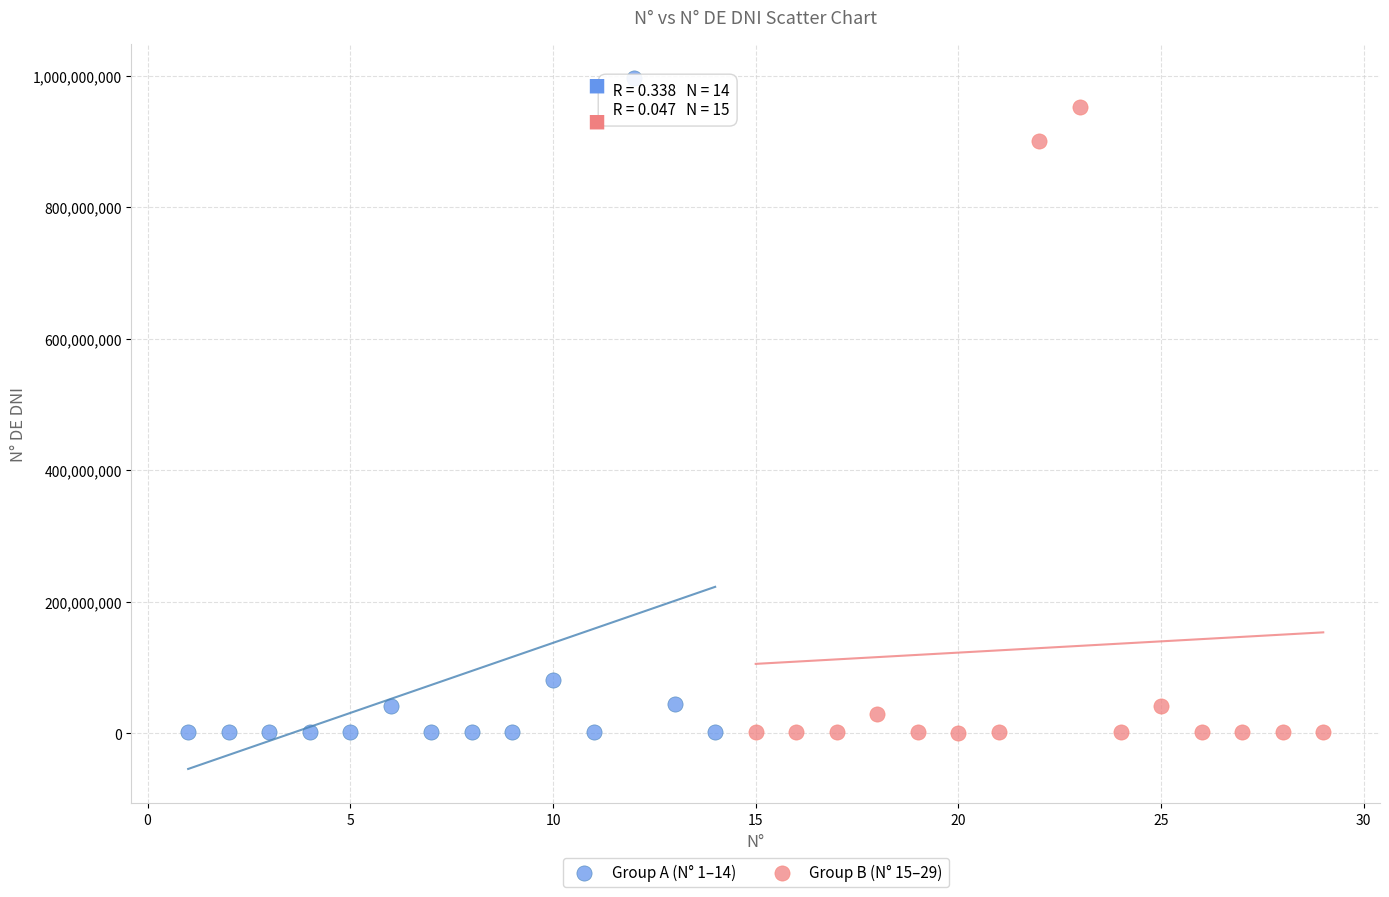

What are all the series names shown in the legend?

Group A (N° 1–14), Group B (N° 15–29)